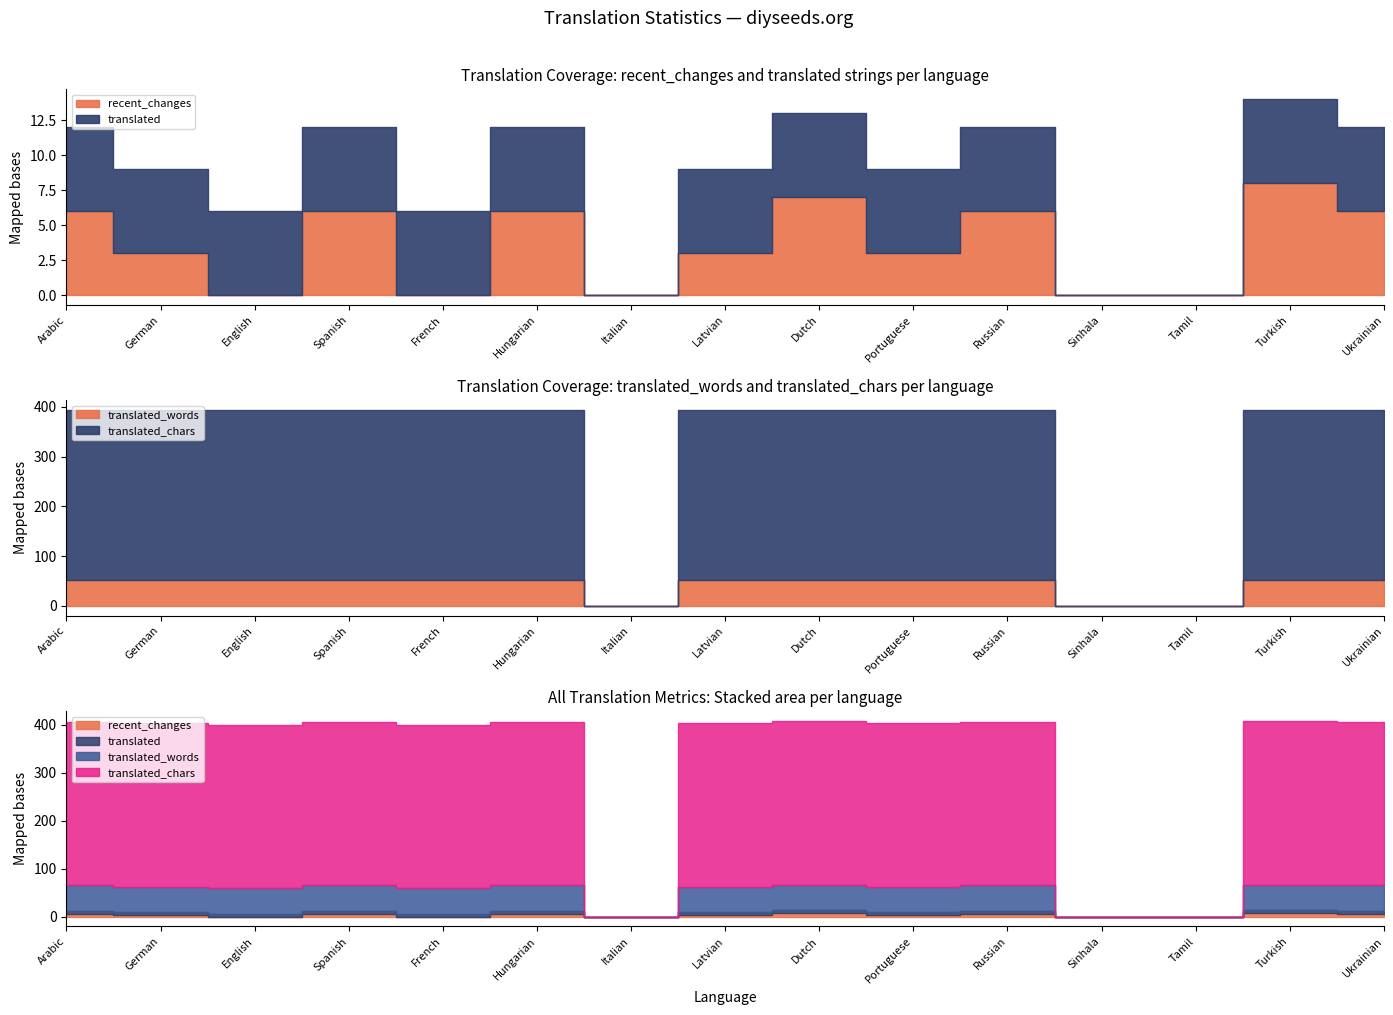

True or false: translated_words and translated_chars cross at least once.

False